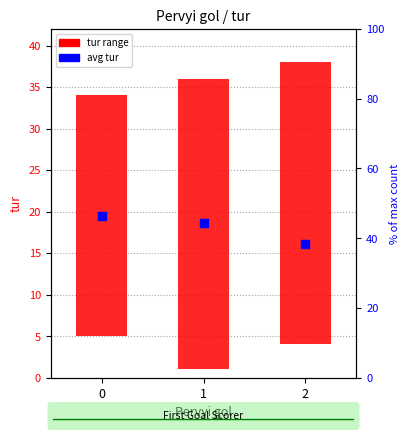

What is the change in value from 0 to 1?

-0.9